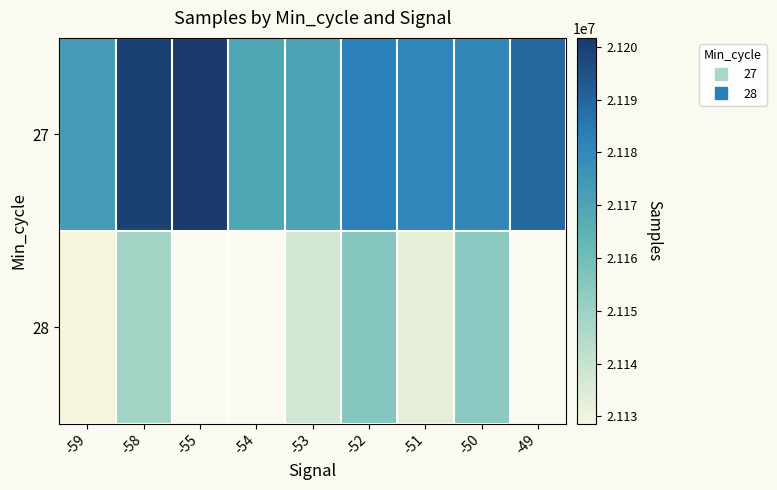

At which category does the chart reach its minimum across all series?

-59